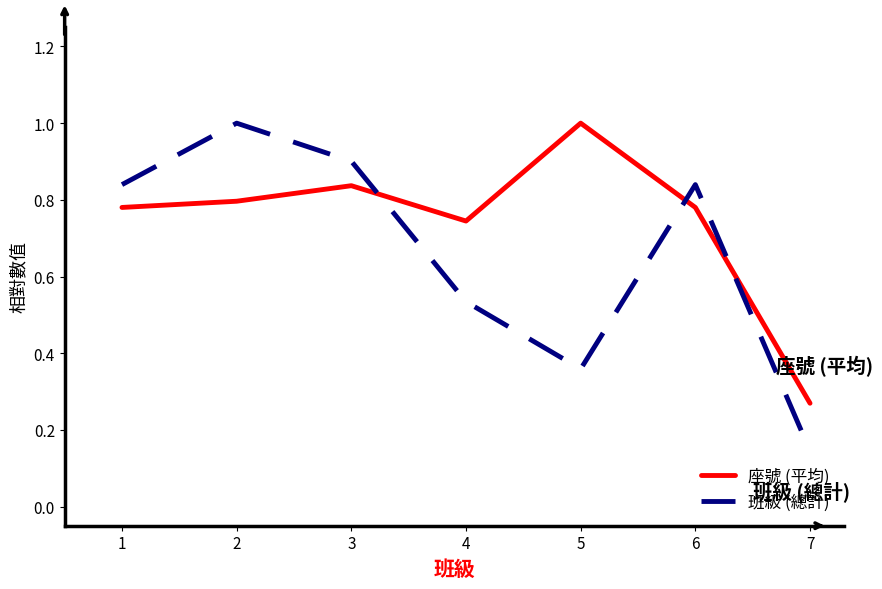

Is it true that 班級 (總計) equals 0.6 at 5?

False